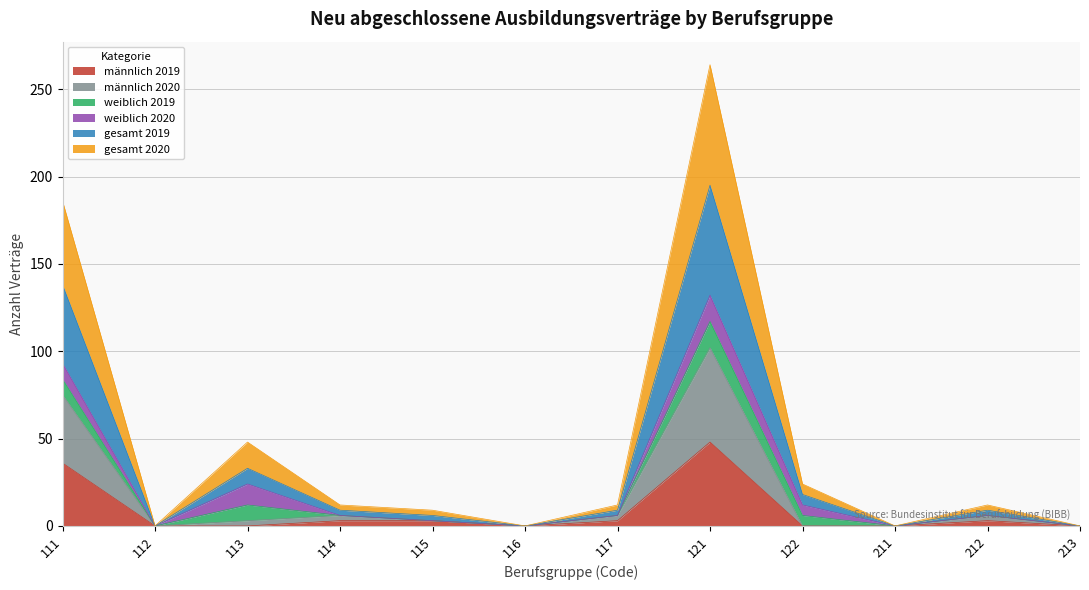

What is the maximum value for gesamt 2020?

264